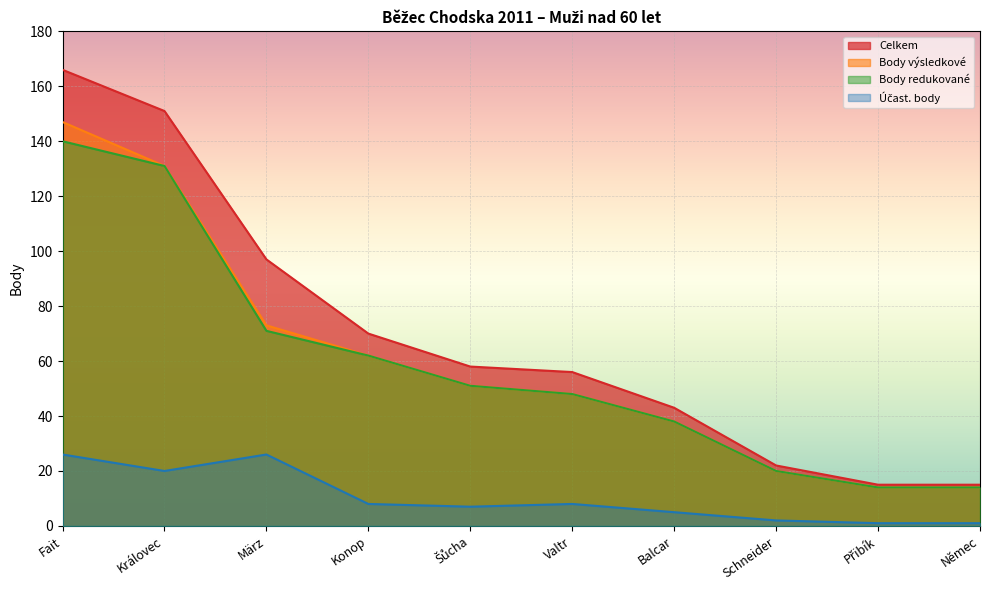

At which category is the sum across all series the highest?

Fait